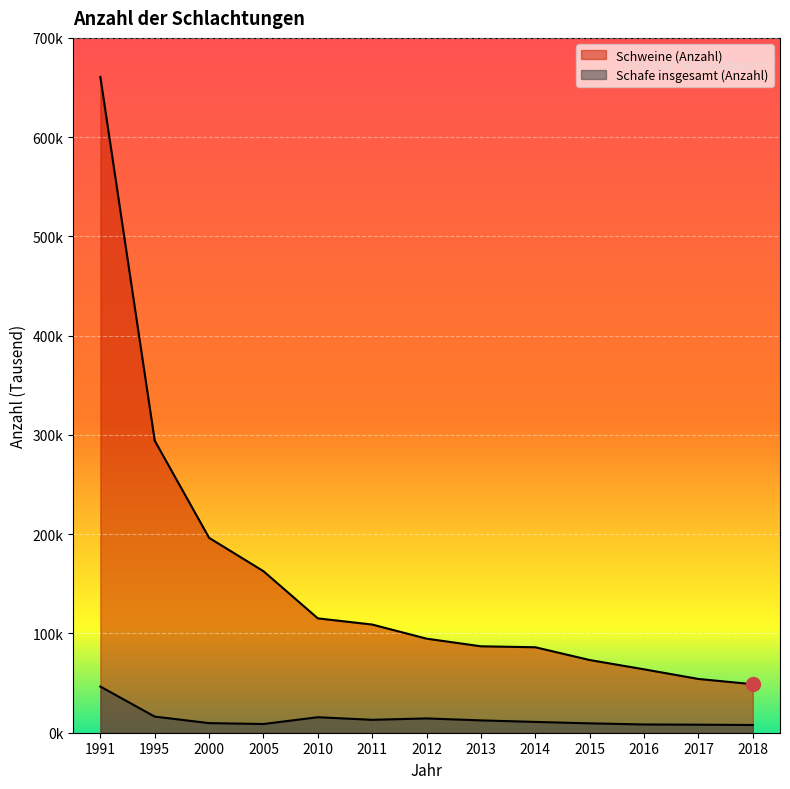

Which series has the widest spread of Y values?

Schweine (Anzahl)